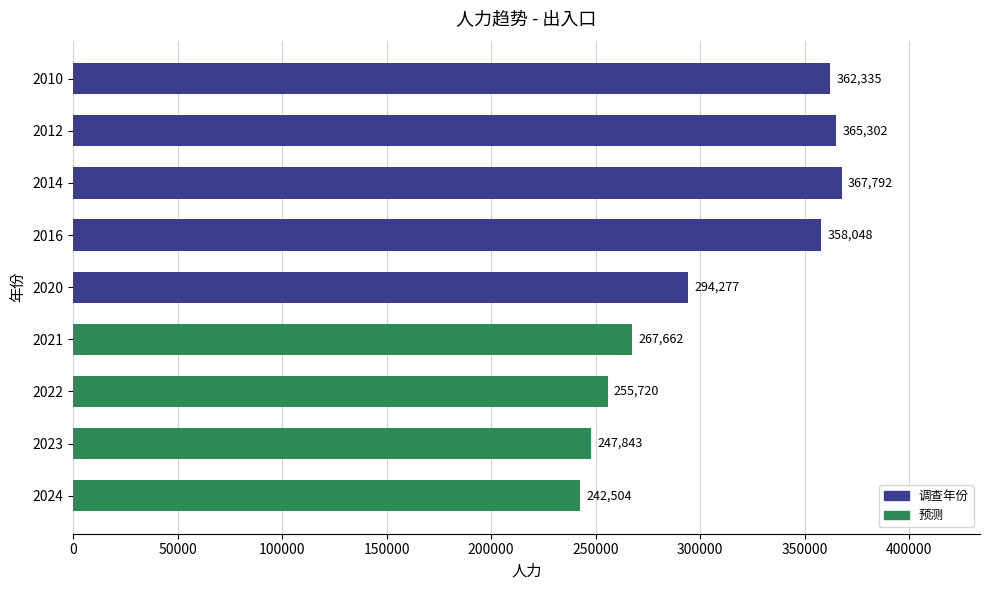

Read the value at 2020.

294277